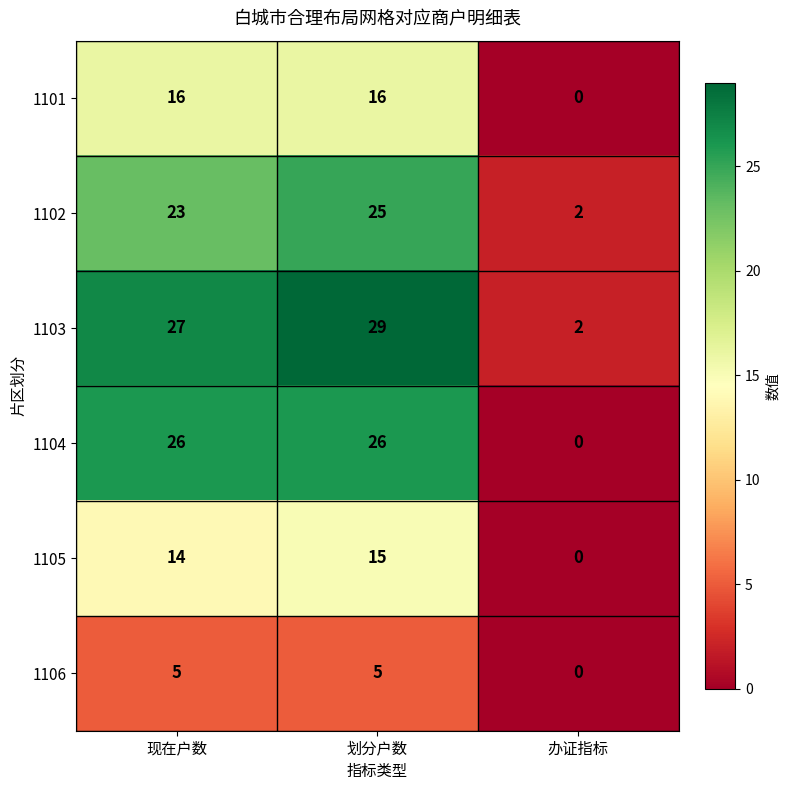

Which series has the largest total across all categories?

1103